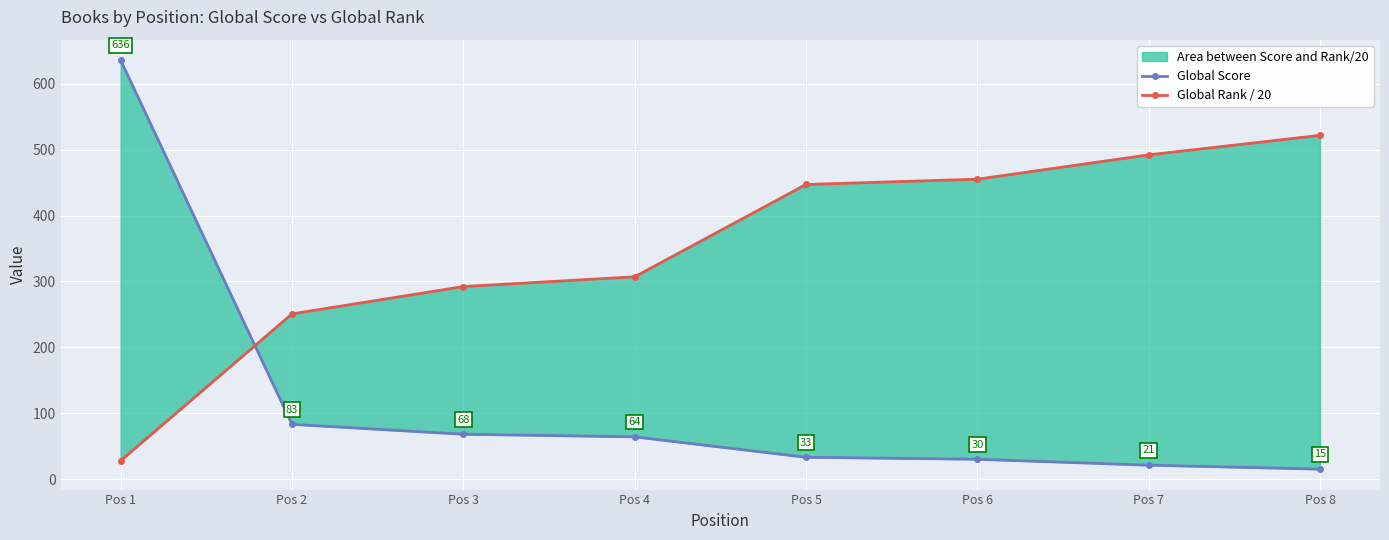

Which series has the widest spread of values?

Global Score